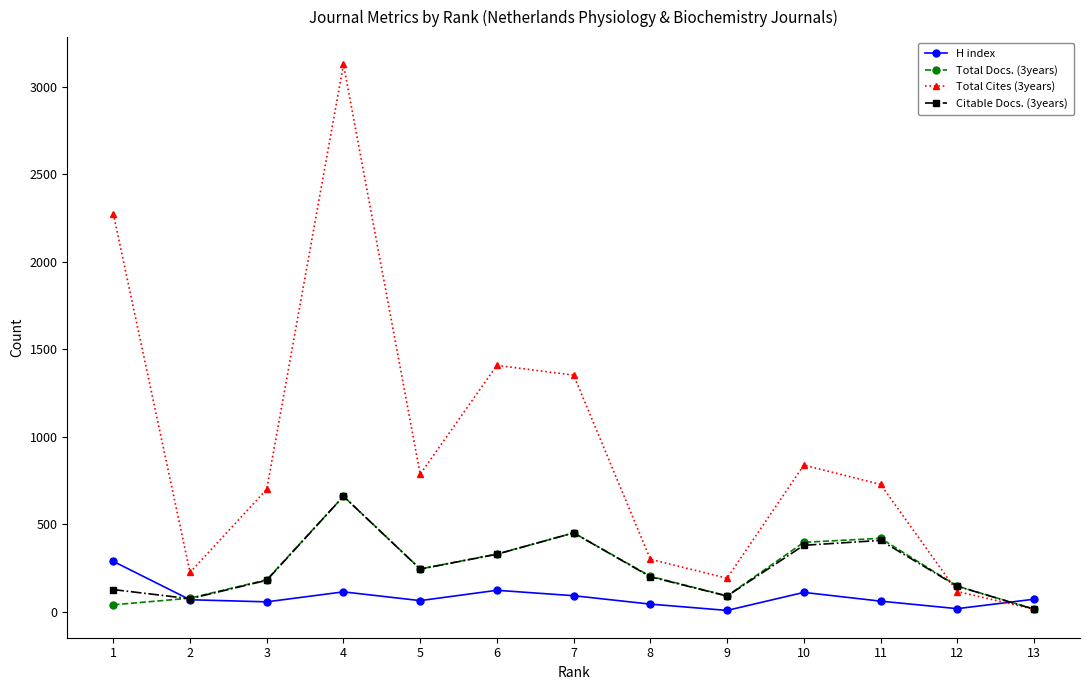

What is the value of the Citable Docs. (3years) point at the 2nd from the left?

76